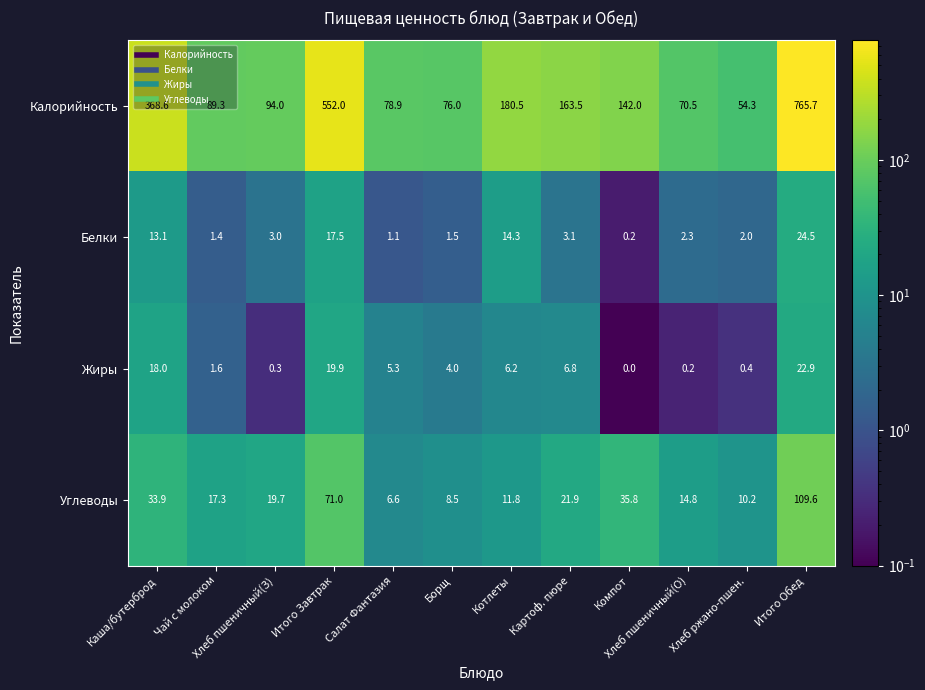

The value of Углеводы at Картоф. пюре is 21.9. True or false?

True